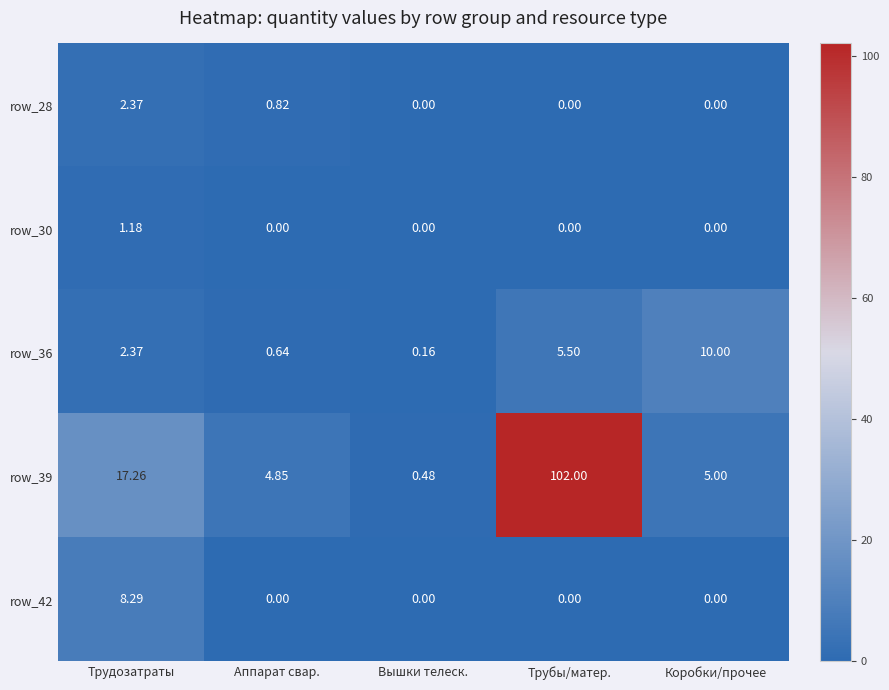

Where is row_39 nearest to the value 51?

Трудозатраты